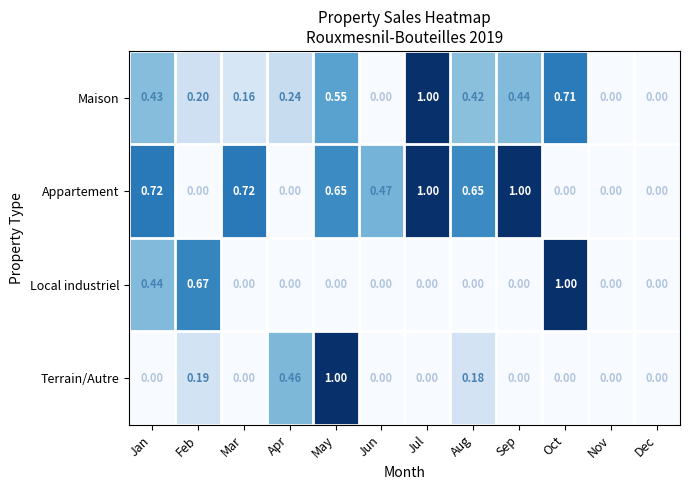

Which series has the largest total across all categories?

Appartement